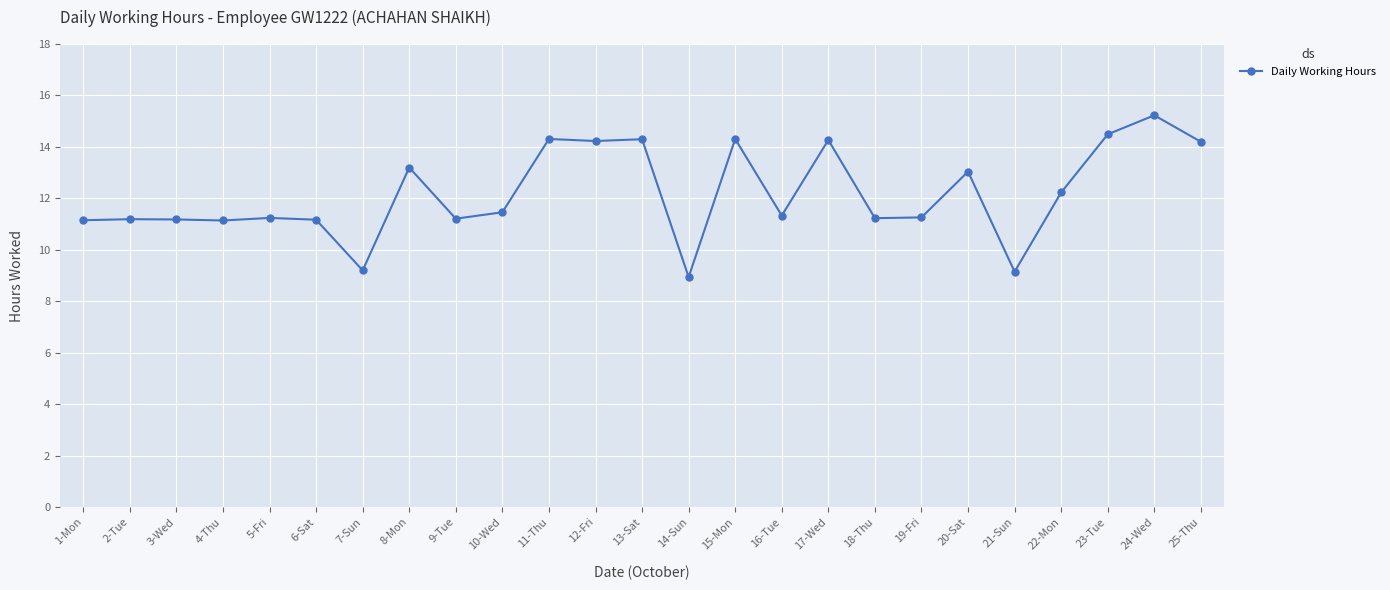

How many data points are less than 11?

3